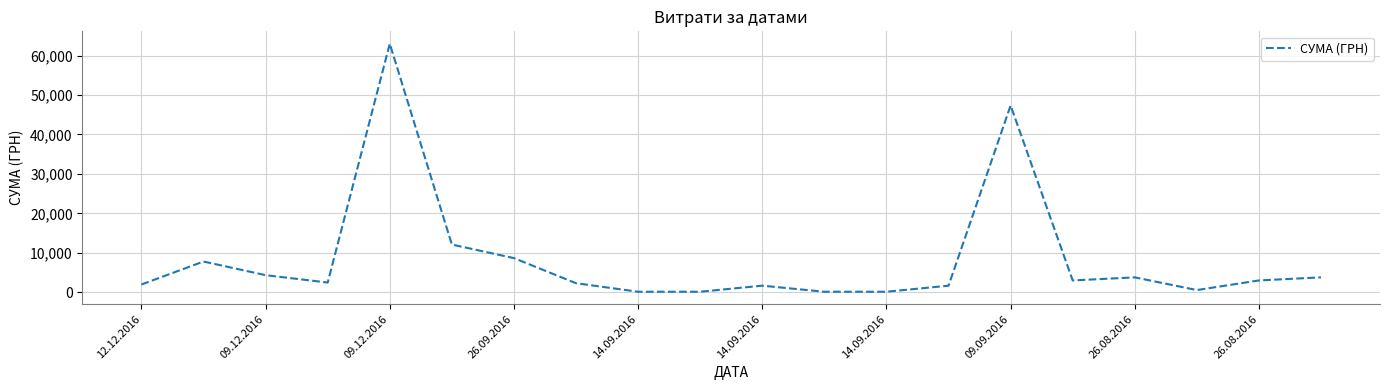

Count the number of values greater than 2992.

10